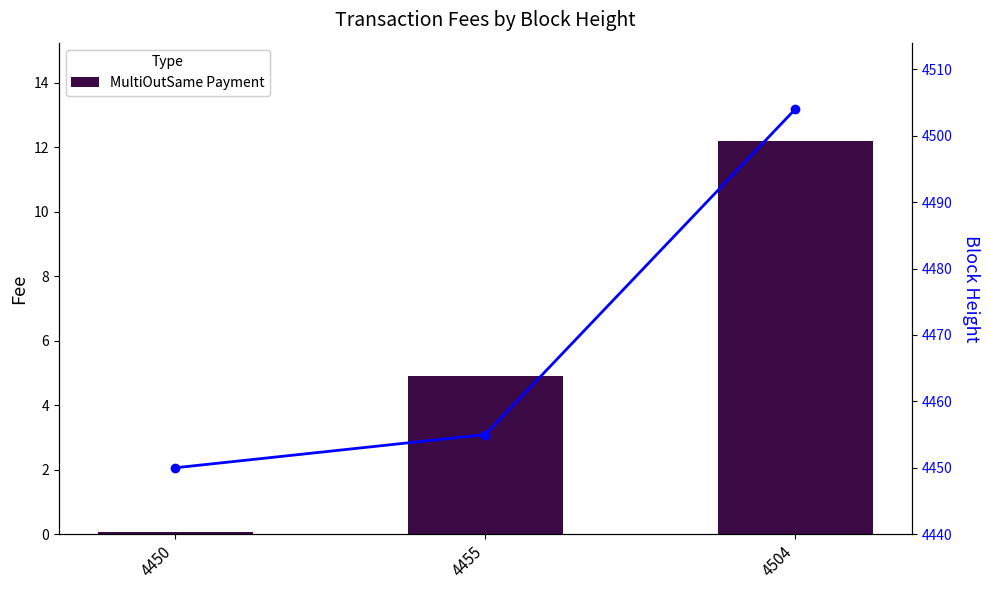

True or false: MultiOutSame Payment has a value of 0.1 at 4450.

False